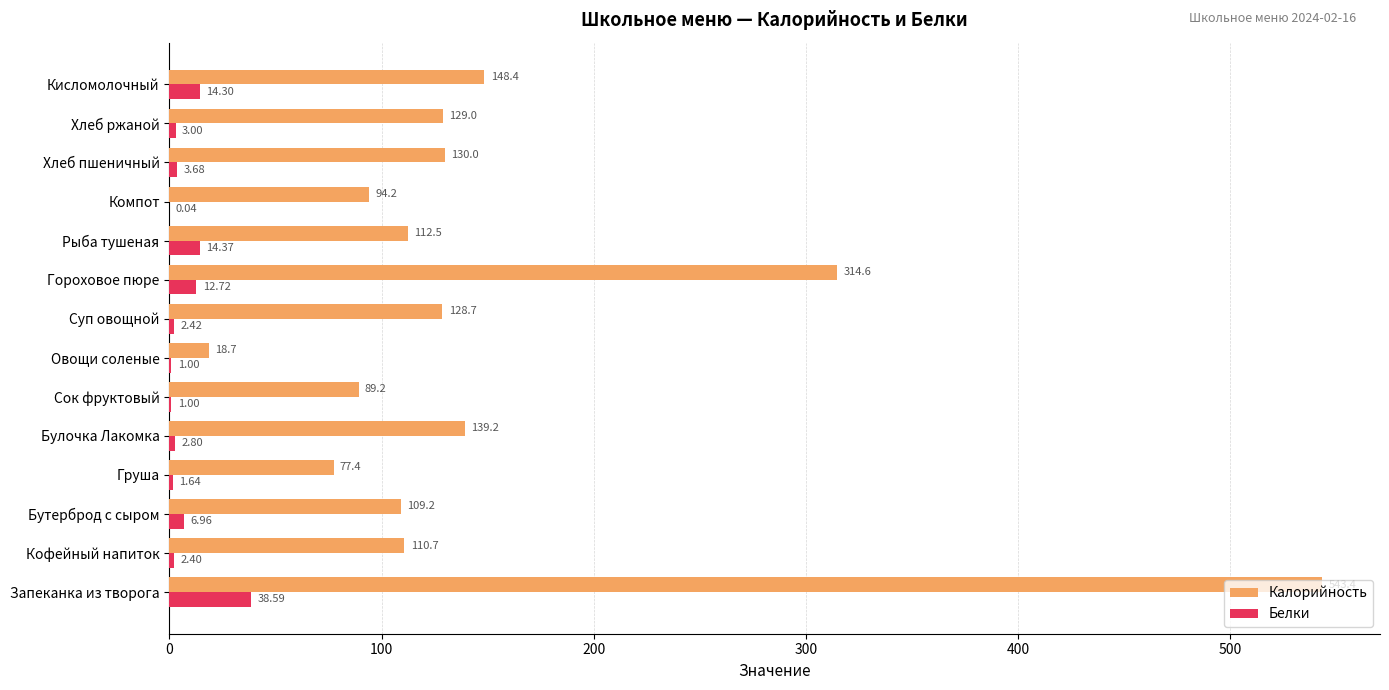

At which label does Калорийность reach its peak?

Запеканка из творога